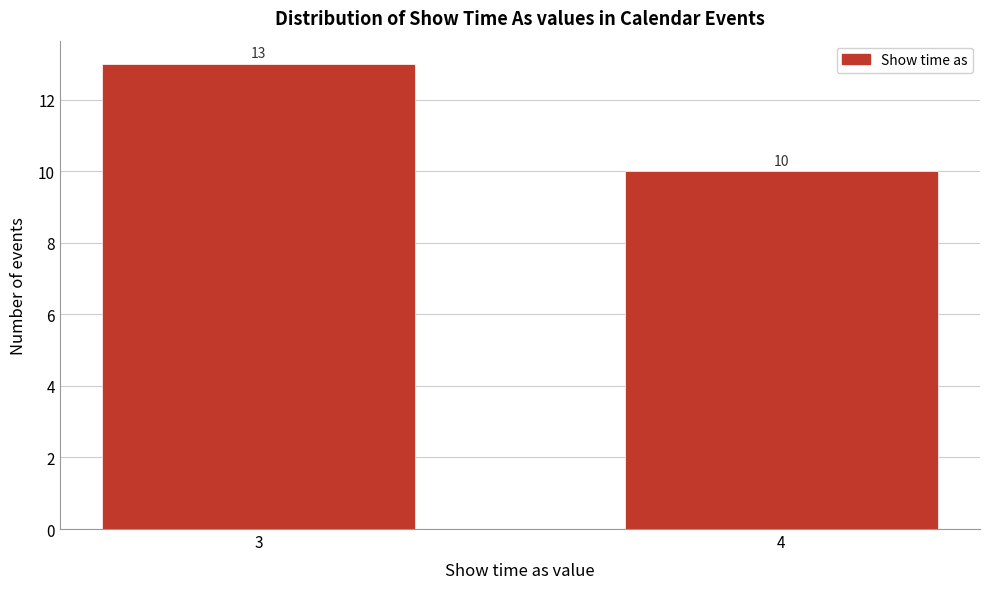

Reading right to left, what are all the values shown in this chart?

10	13